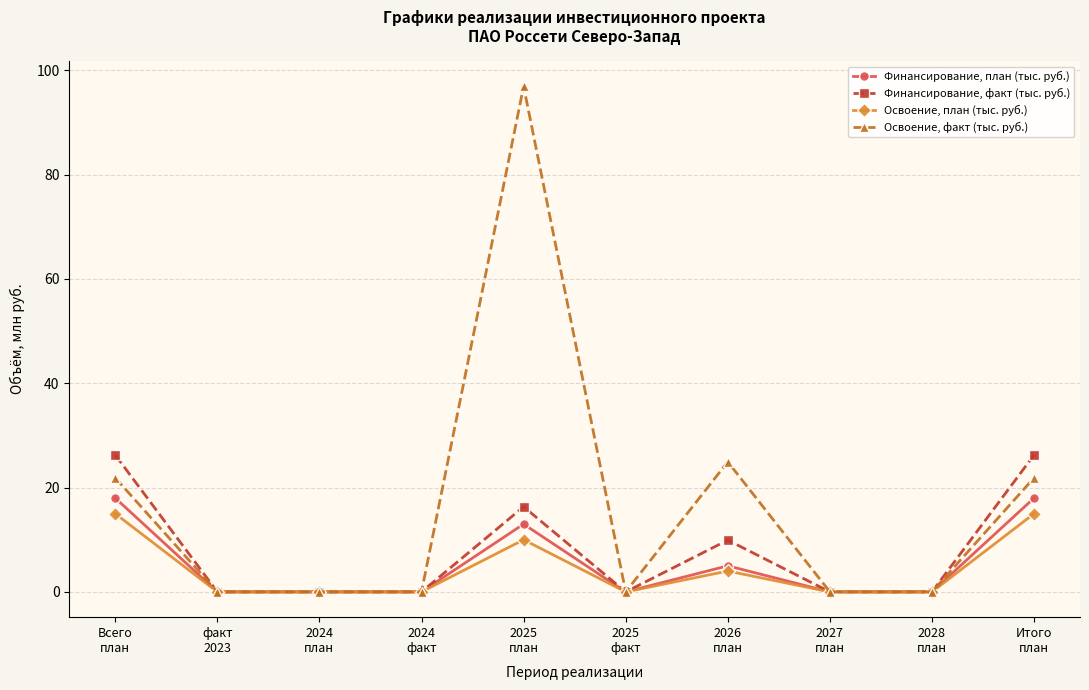

Which series has the largest range (max minus min)?

Освоение, факт (тыс. руб.)